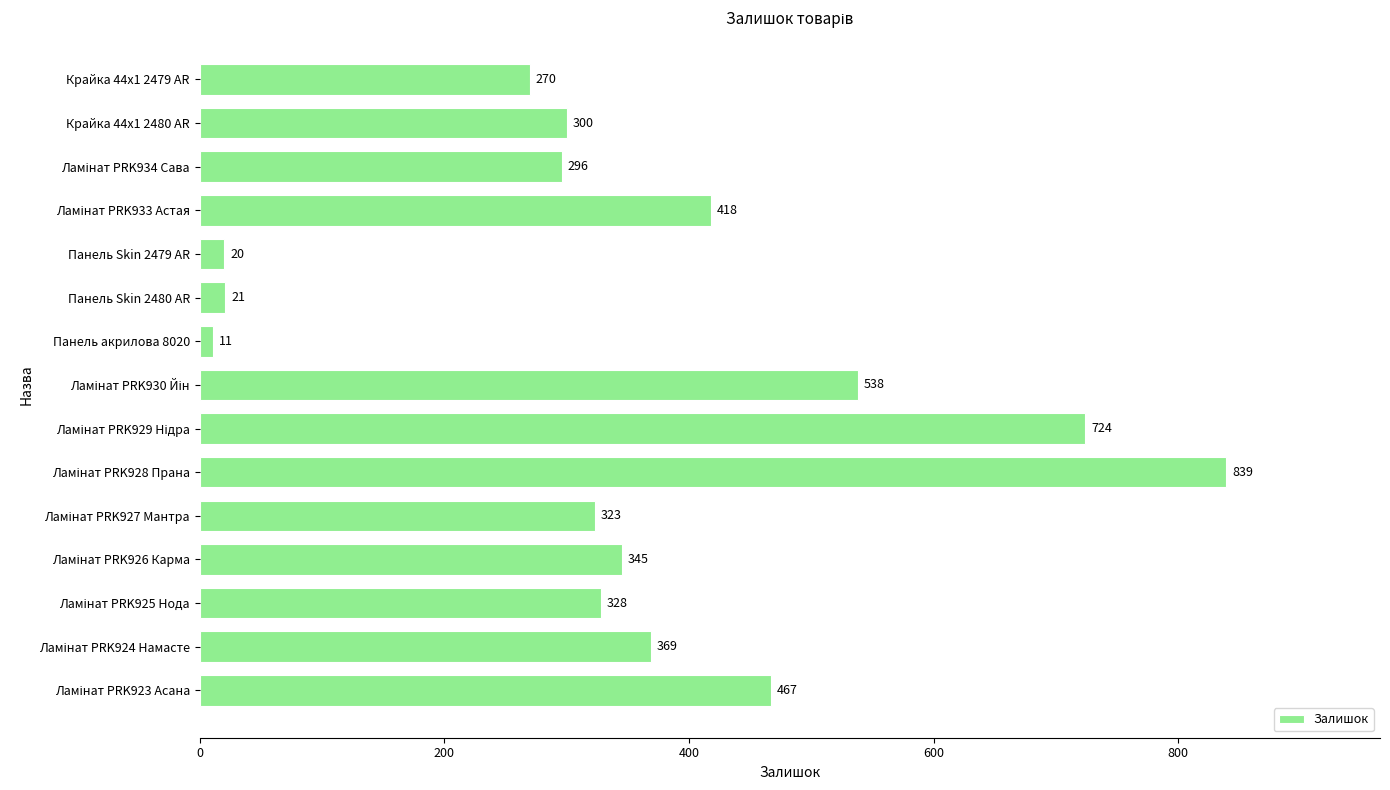

Which has a higher value, Крайка 44x1 2479 AR or Панель акрилова 8020?

Крайка 44x1 2479 AR